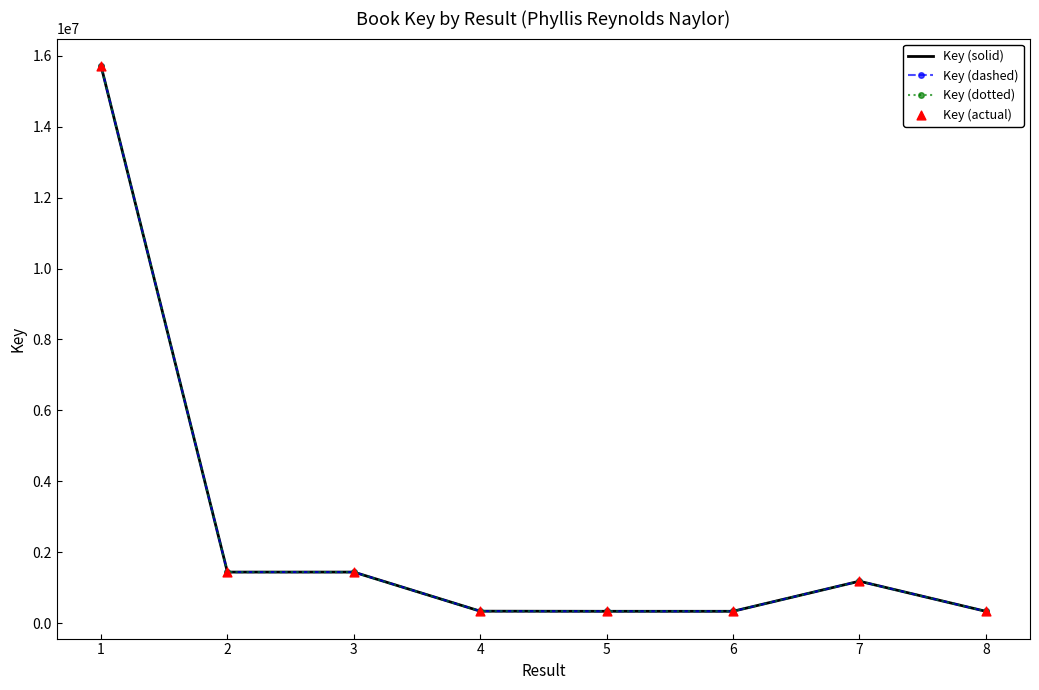

Which series has the largest total across all categories?

Key (solid)